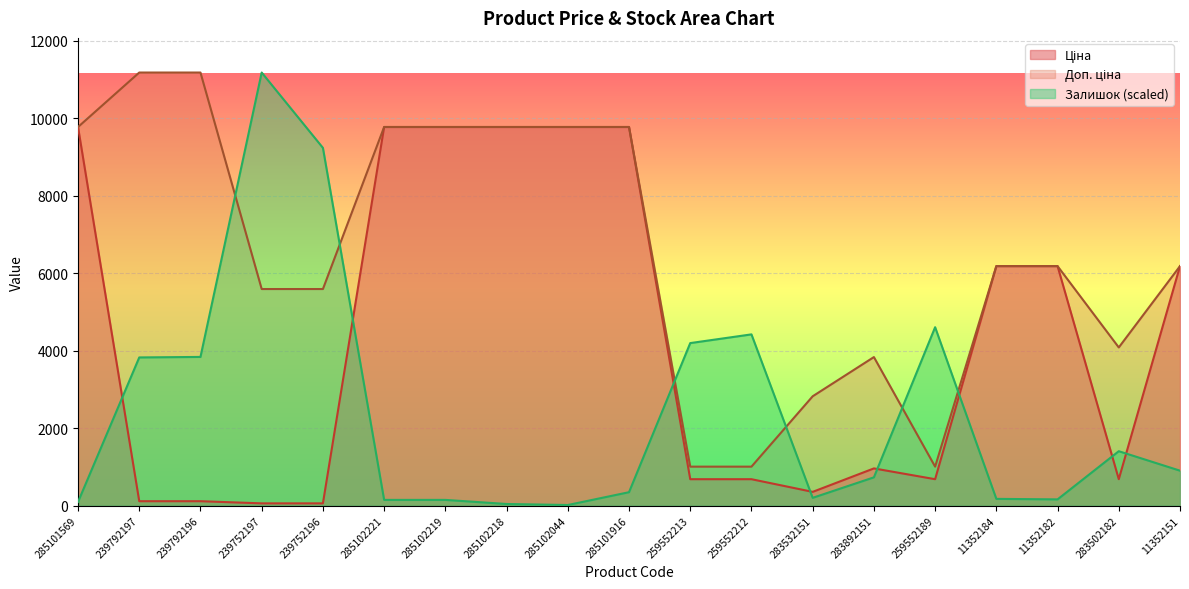

Count the number of categories in the chart.

19